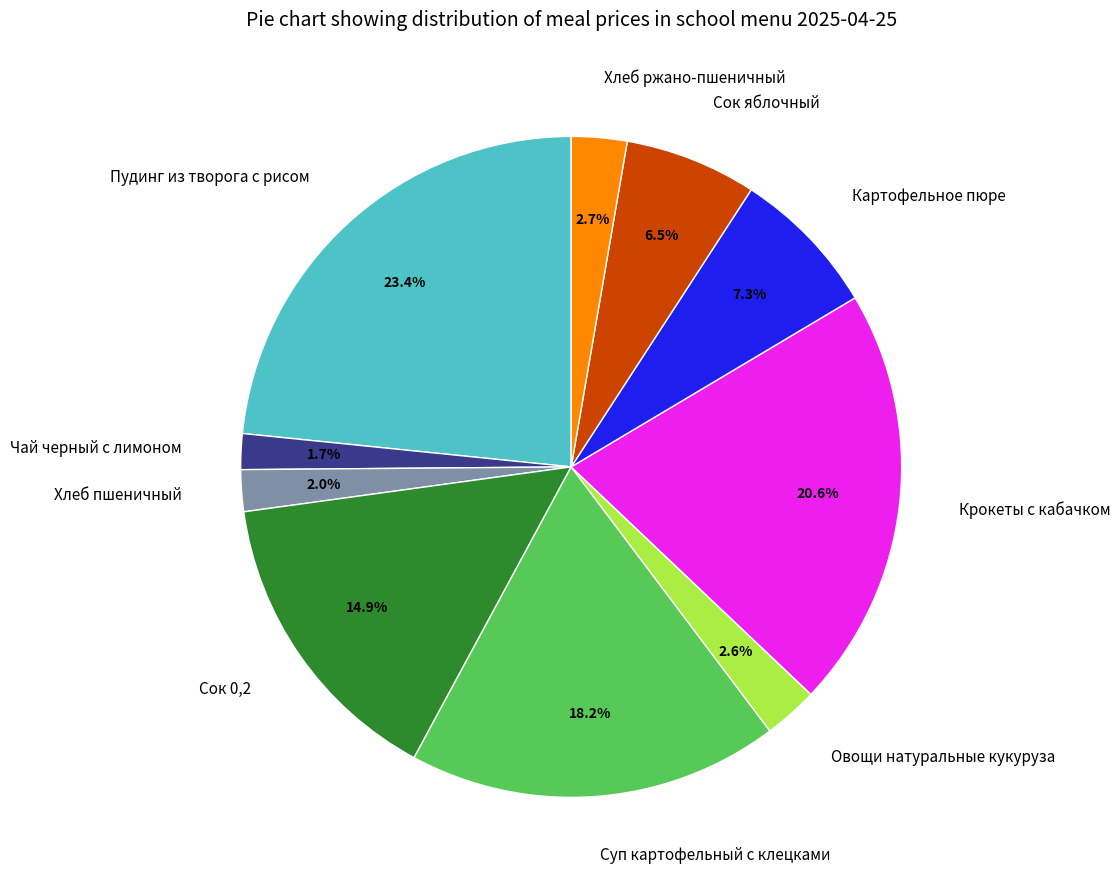

To the nearest percent, what portion does Крокеты с кабачком represent?

21%